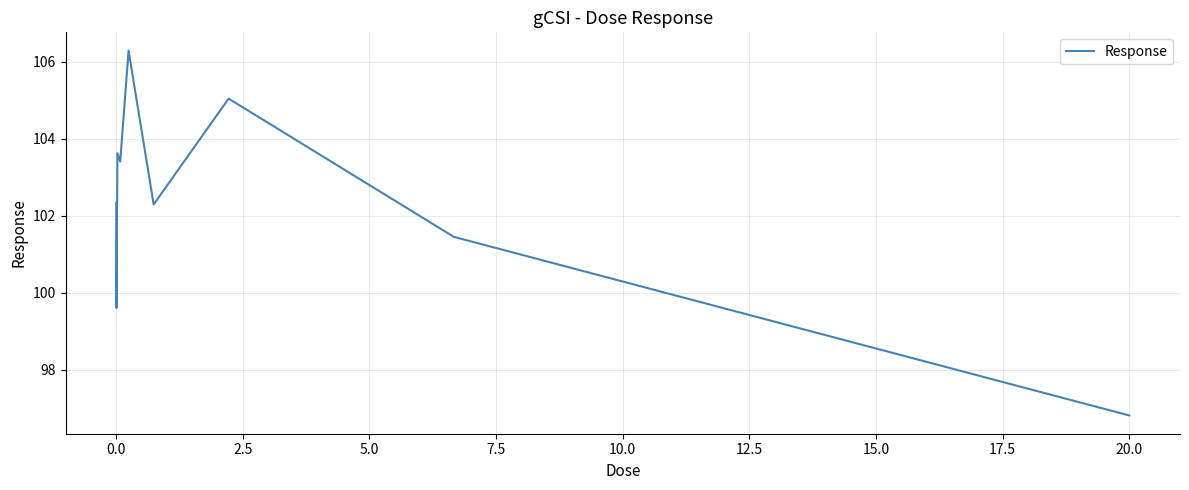

What is the greatest value displayed?

106.3